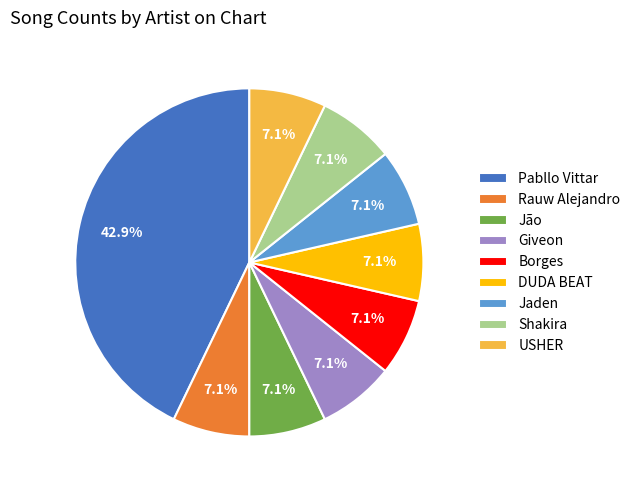

Do Jão and Giveon together represent more than half of the pie?

No